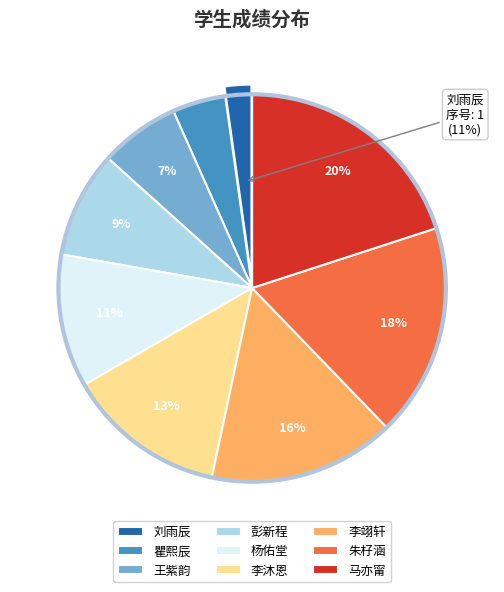

Is there a majority slice in this chart?

No